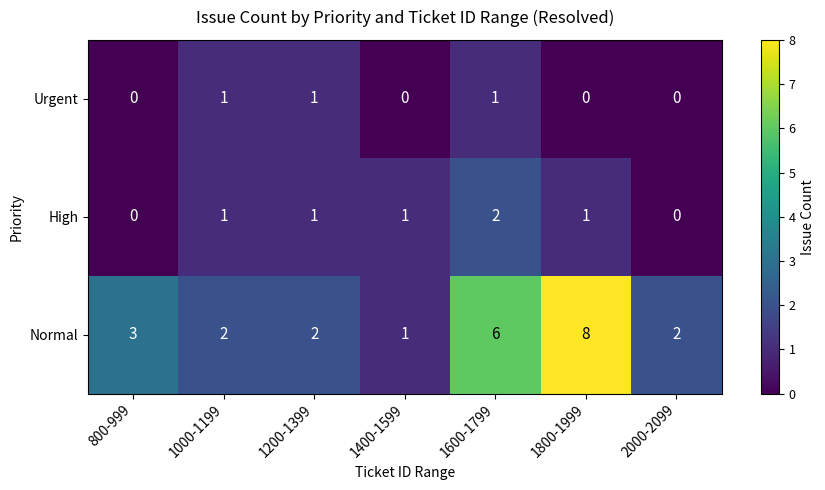

Rank the series at 1800-1999 from highest to lowest value.

Normal, High, Urgent